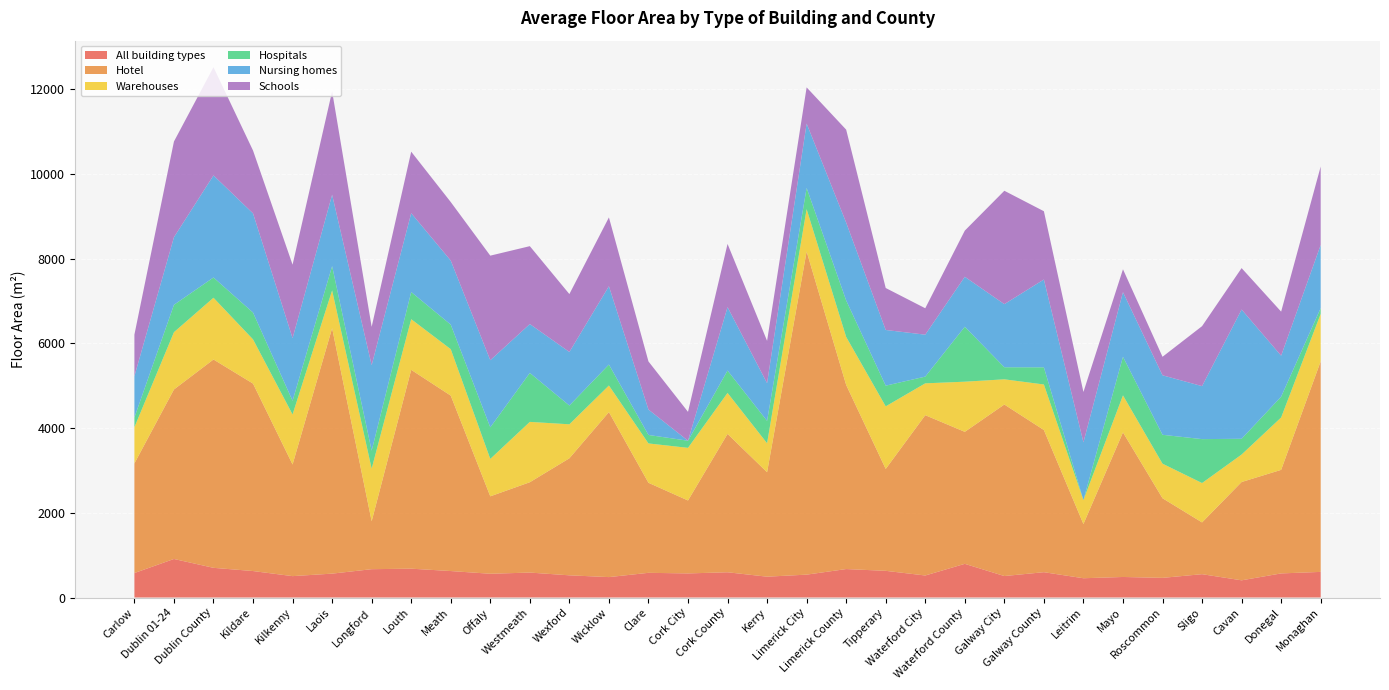

The value of Nursing homes at Kildare is 952. True or false?

False